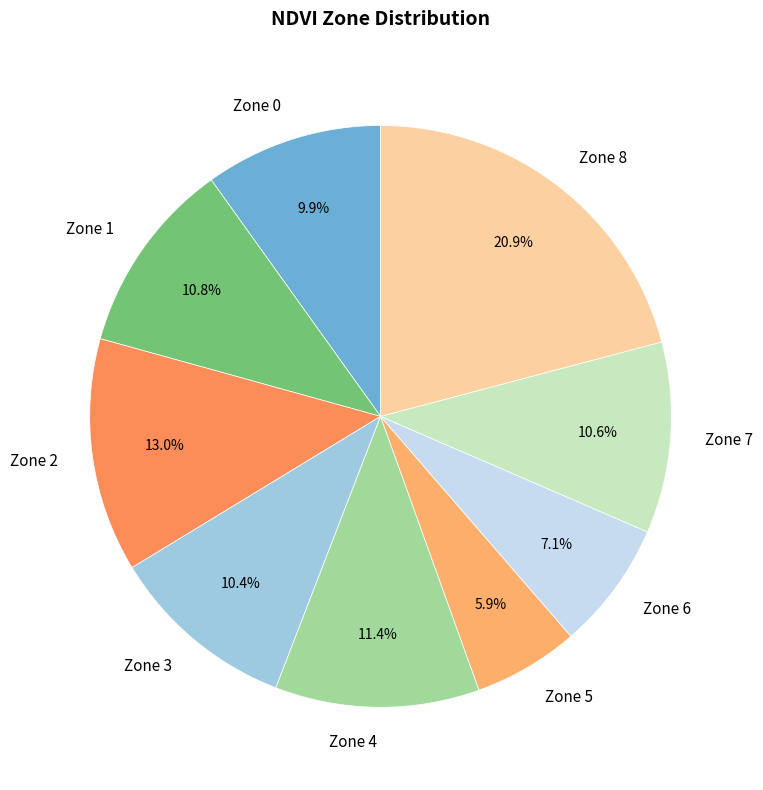

What portion of the pie excludes Zone 5?

94.1%